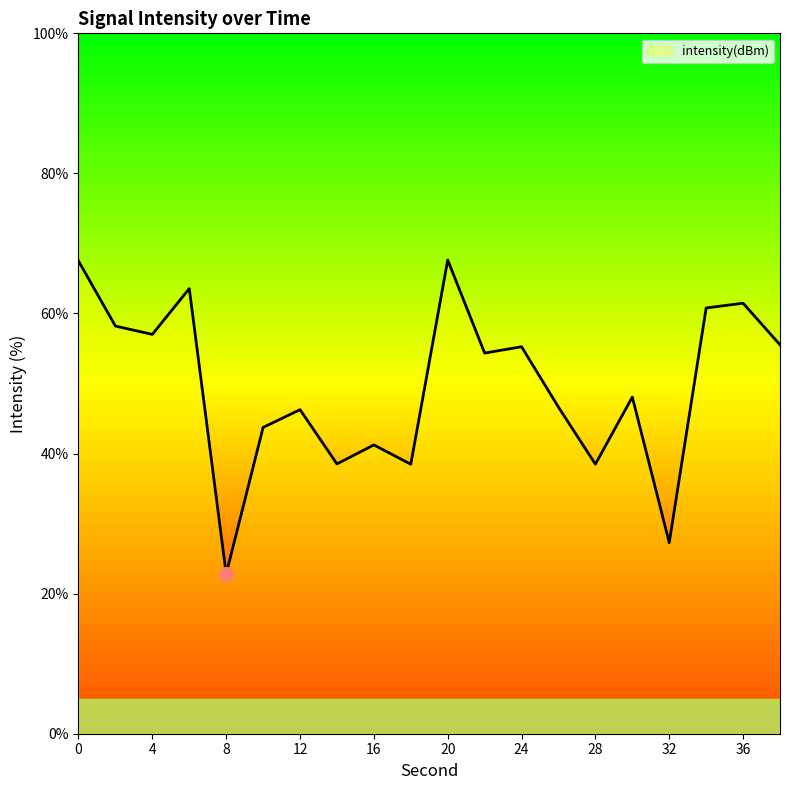

What is the minimum value shown in the chart?

22.8